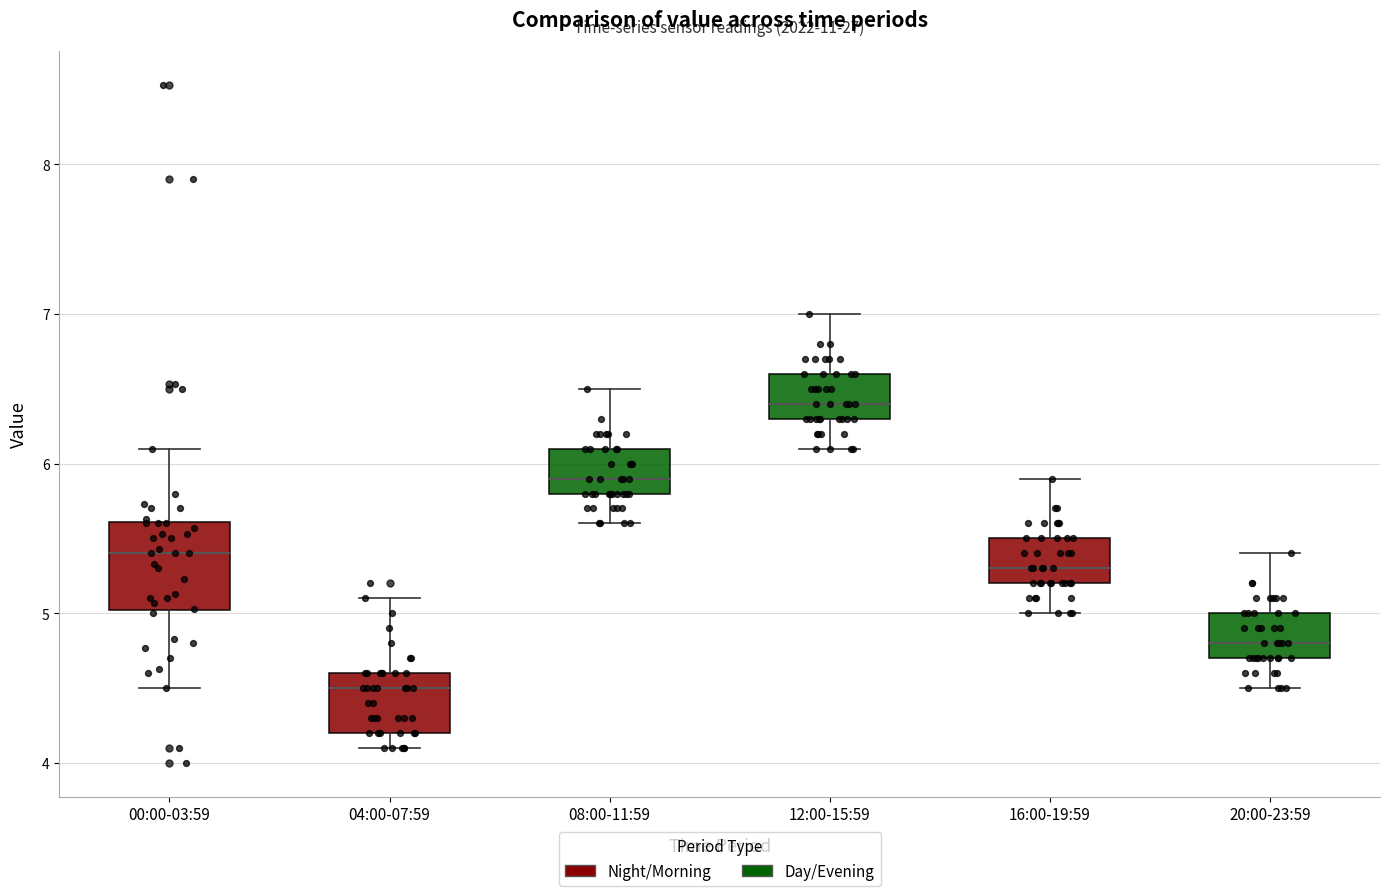

Reading left to right, transcribe this box plot: for each box, give where its median line is, the range the box spans, and where its two whiskers end, as read against the y-axis. The values are not printed on the chart, so give them approximately, as read against the axis.

00:00-03:59: median 5.4, box 5.0 to 5.6, whiskers 4.5 to 6.1
04:00-07:59: median 4.5, box 4.2 to 4.6, whiskers 4.1 to 5.1
08:00-11:59: median 5.9, box 5.8 to 6.1, whiskers 5.6 to 6.5
12:00-15:59: median 6.4, box 6.3 to 6.6, whiskers 6.1 to 7.0
16:00-19:59: median 5.3, box 5.2 to 5.5, whiskers 5.0 to 5.9
20:00-23:59: median 4.8, box 4.7 to 5.0, whiskers 4.5 to 5.4